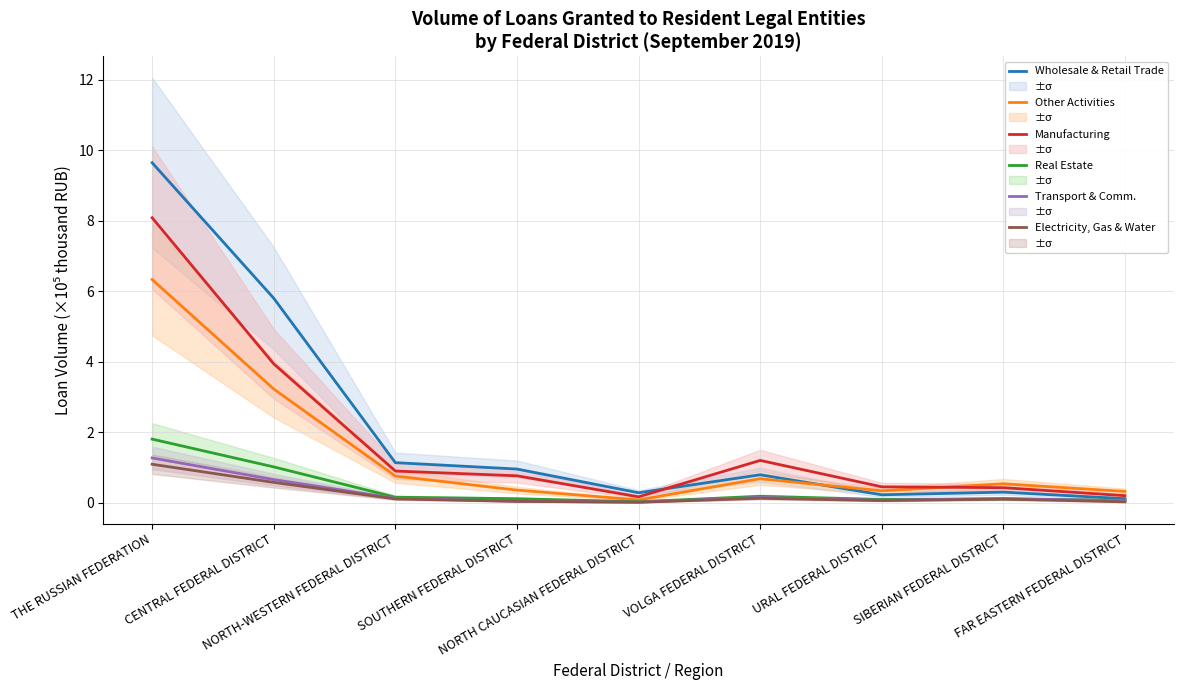

What is the average value of the Electricity, Gas & Water series?

0.2